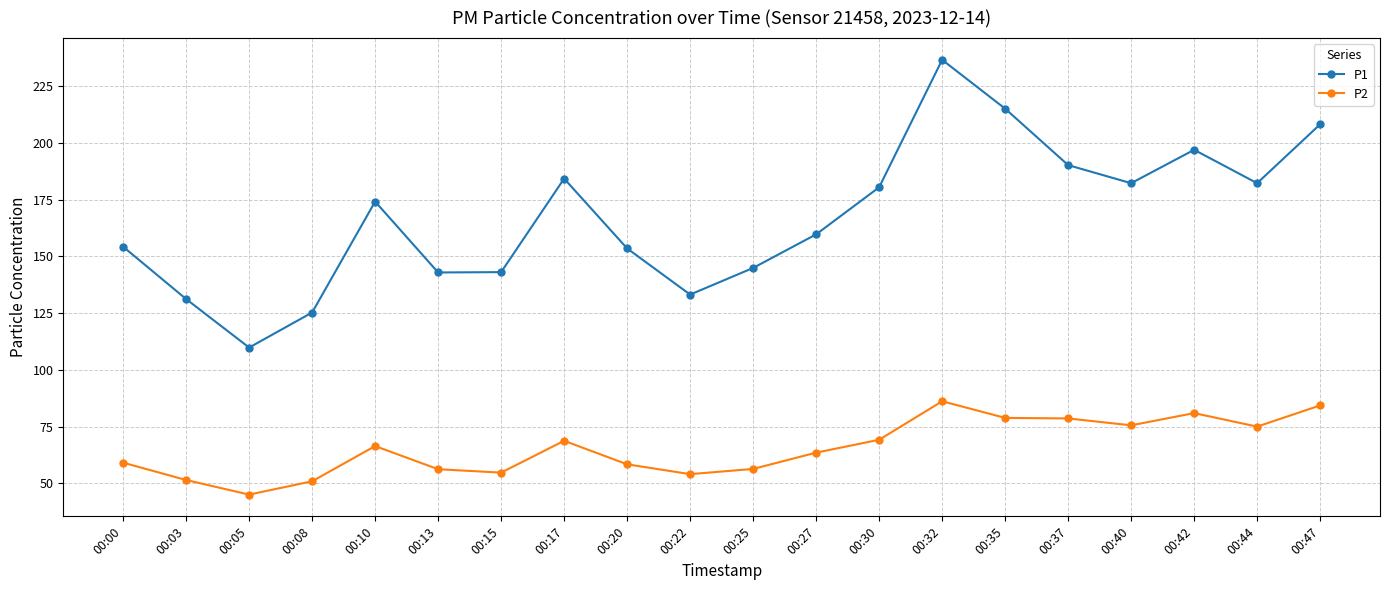

What is the greatest value displayed?

236.7